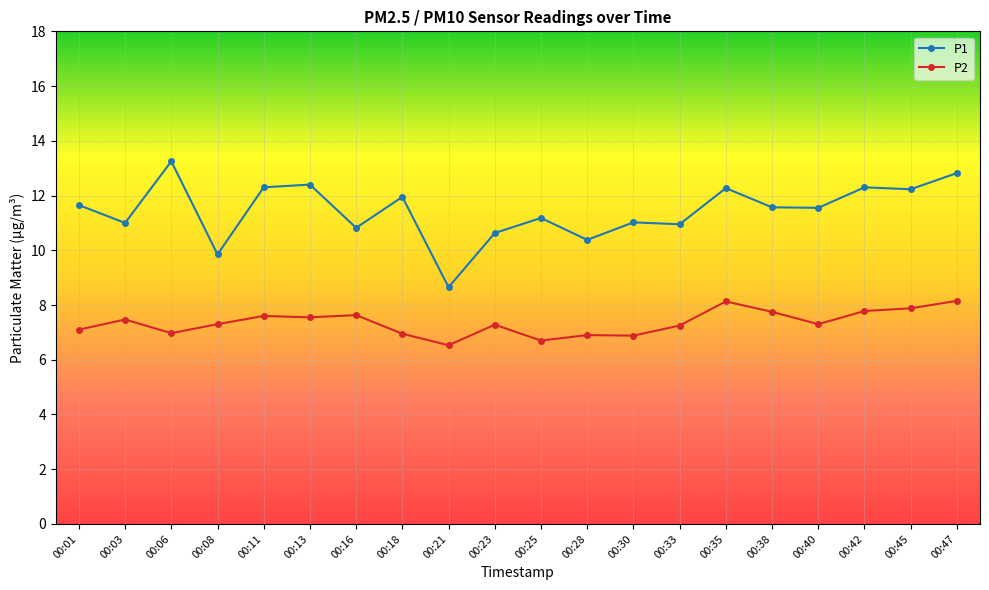

True or false: P1 and P2 cross at least once.

False